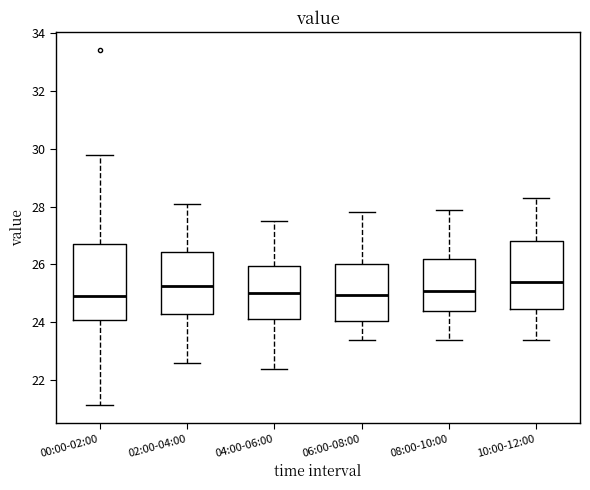

Reading left to right, transcribe this box plot: for each box, give where its median line is, the range the box spans, and where its two whiskers end, as read against the y-axis. The values are not printed on the chart, so give them approximately, as read against the axis.

00:00-02:00: median 25.0, box 24.0 to 26.8, whiskers 21.2 to 29.8
02:00-04:00: median 25.2, box 24.2 to 26.4, whiskers 22.6 to 28.2
04:00-06:00: median 25.0, box 24.2 to 26.0, whiskers 22.4 to 27.6
06:00-08:00: median 25.0, box 24.0 to 26.0, whiskers 23.4 to 27.8
08:00-10:00: median 25.2, box 24.4 to 26.2, whiskers 23.4 to 28.0
10:00-12:00: median 25.4, box 24.4 to 26.8, whiskers 23.4 to 28.4